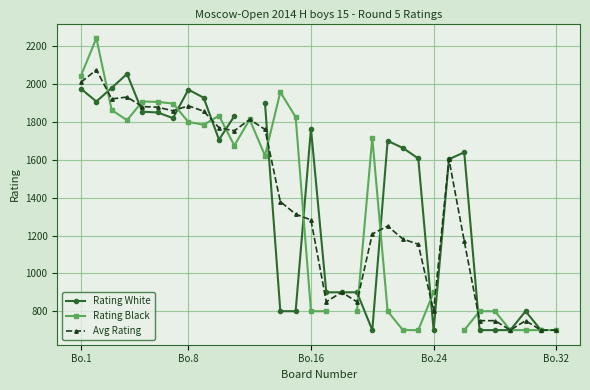

What is the difference between the maximum and minimum values in the Rating Black series?

1544.0